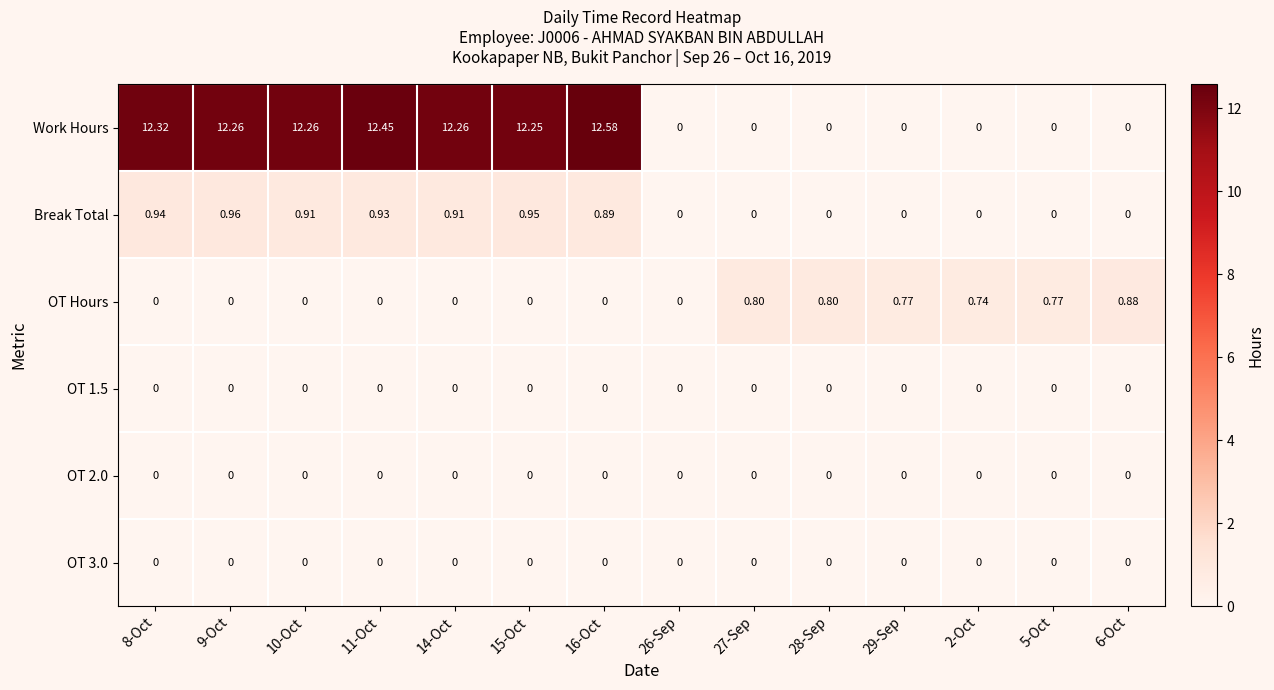

Which series has the widest spread of values?

Work Hours